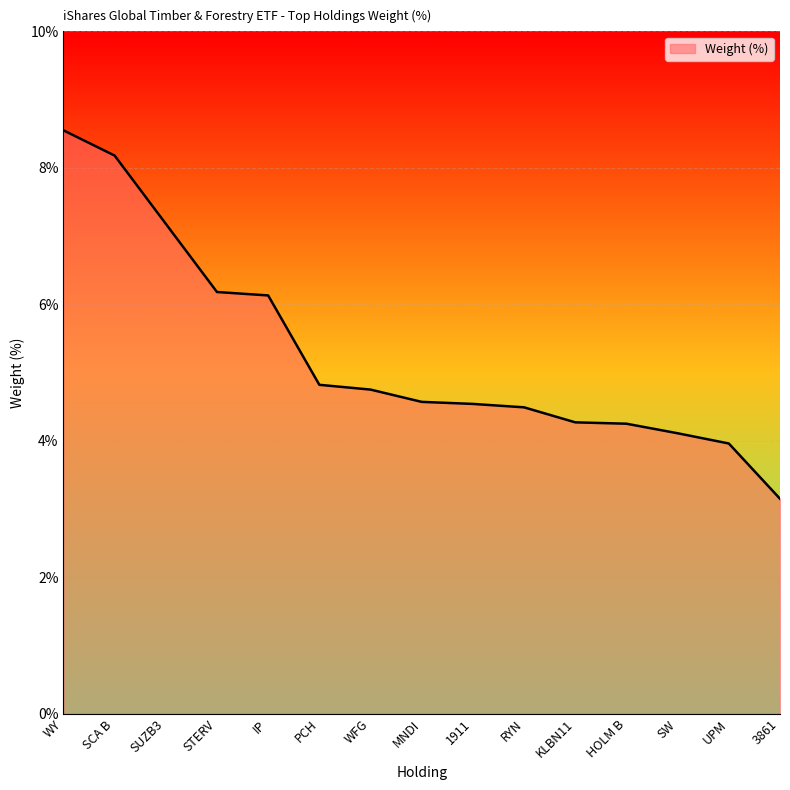

What is the greatest value displayed?

8.6